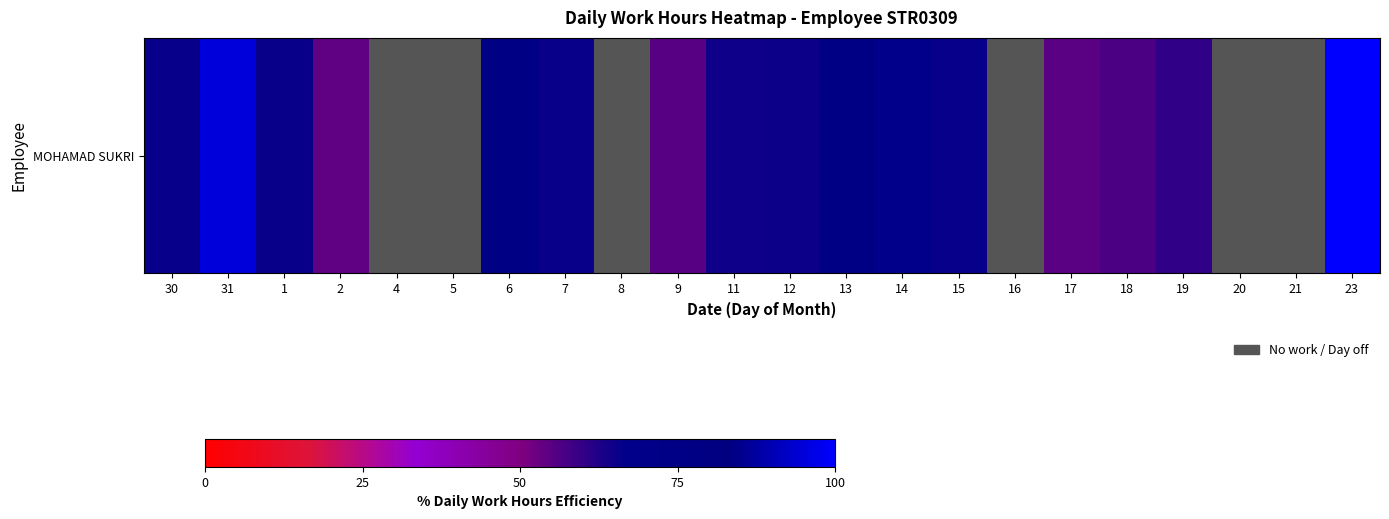

Is it true that the value at 2 is 16.5?

False